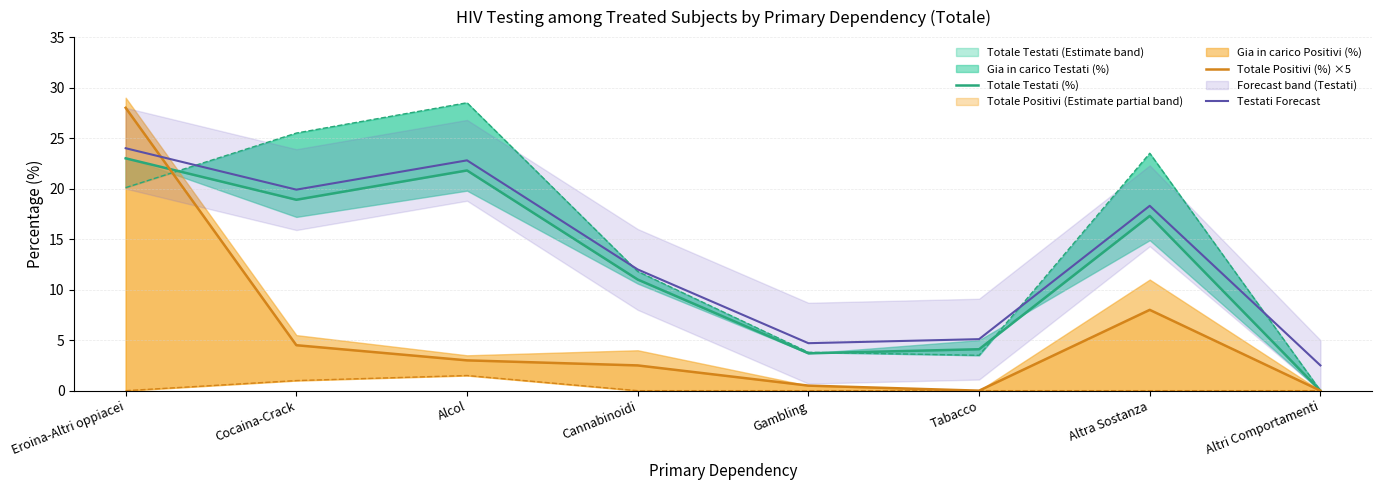

What is the sum of all Totale Positivi (%) ×5 values?

46.5